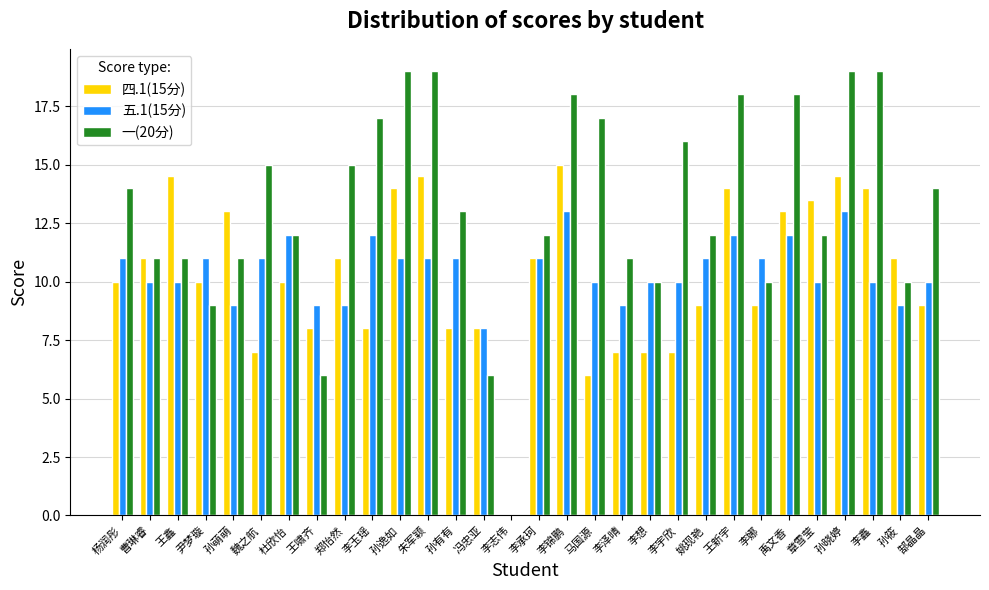

How many values in 五.1(15分) are above zero?

29